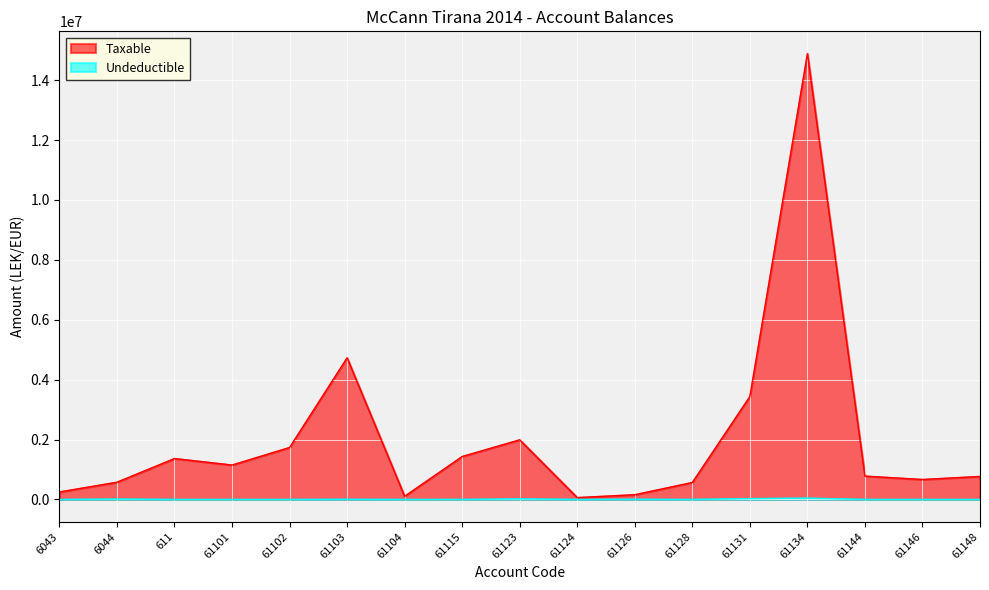

Where is the first local maximum for Taxable?

611